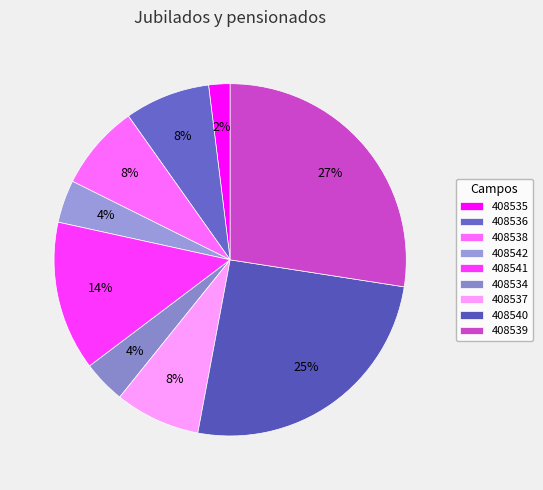

To the nearest percent, what percentage of the pie is 408535?

2%